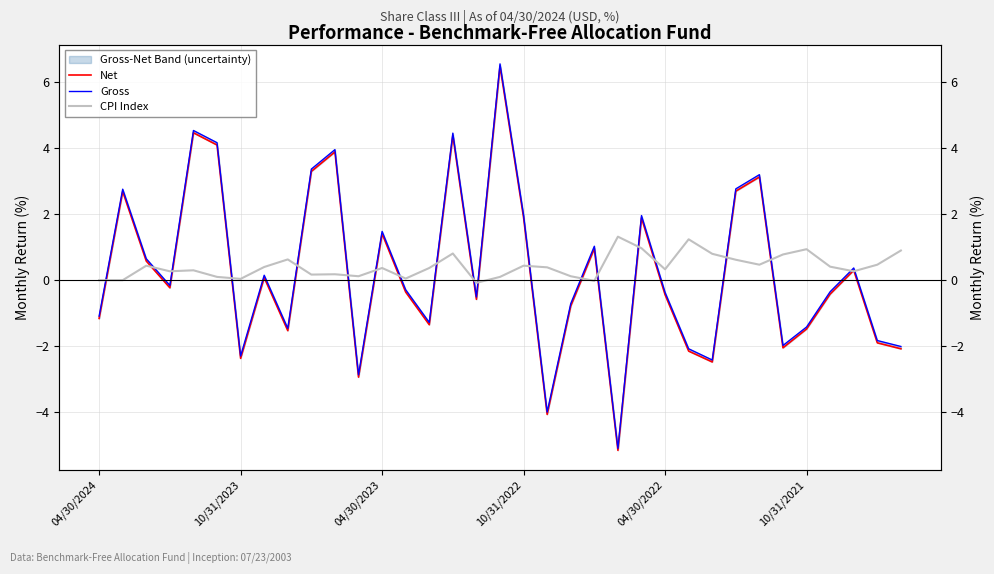

How many lines are shown in the chart?

3